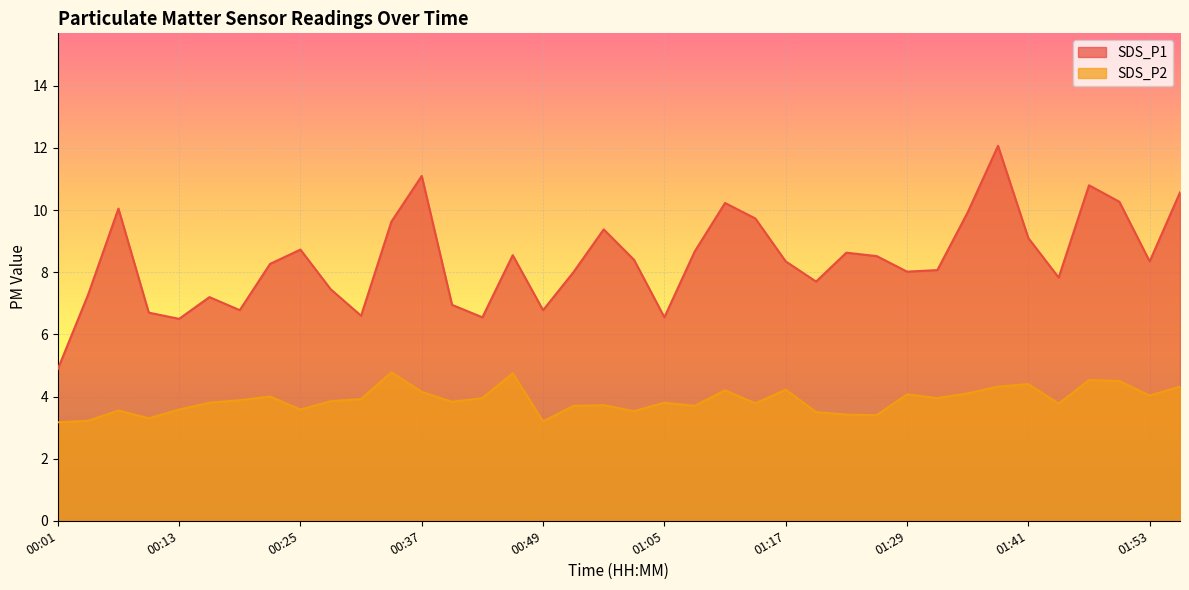

What is the label of the 35th point from the right?

00:10